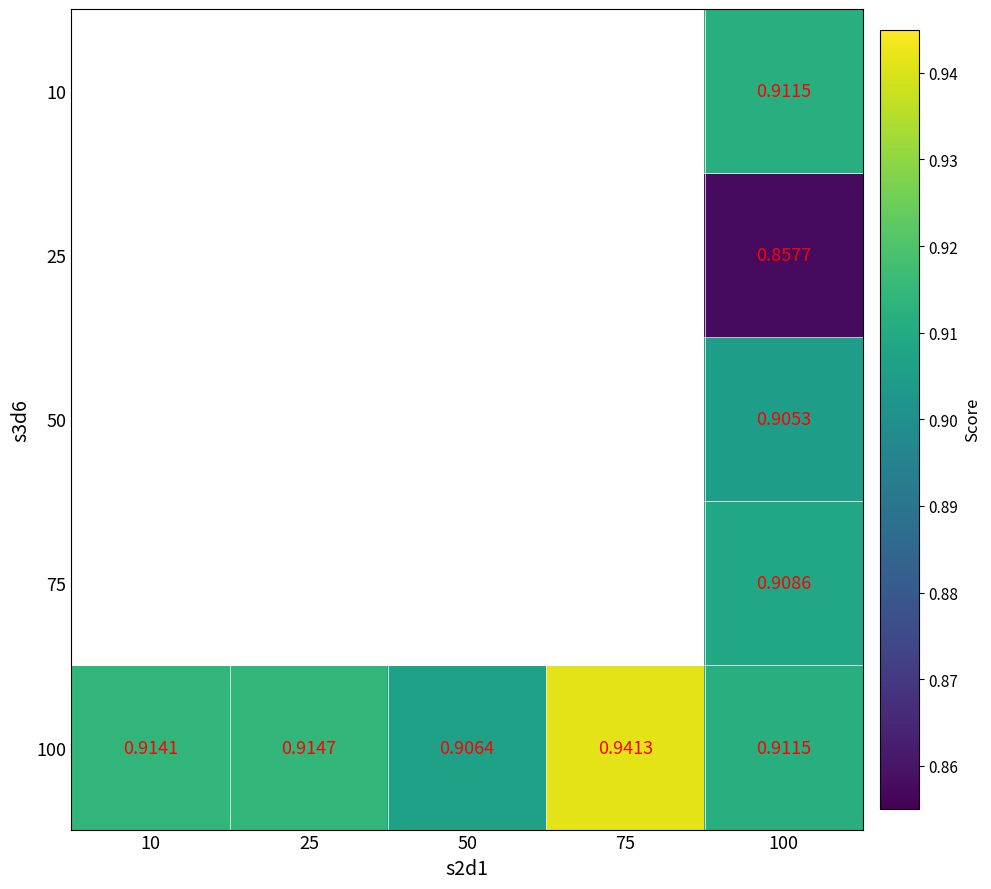

The value of 50 at 10 is -0.5. True or false?

False